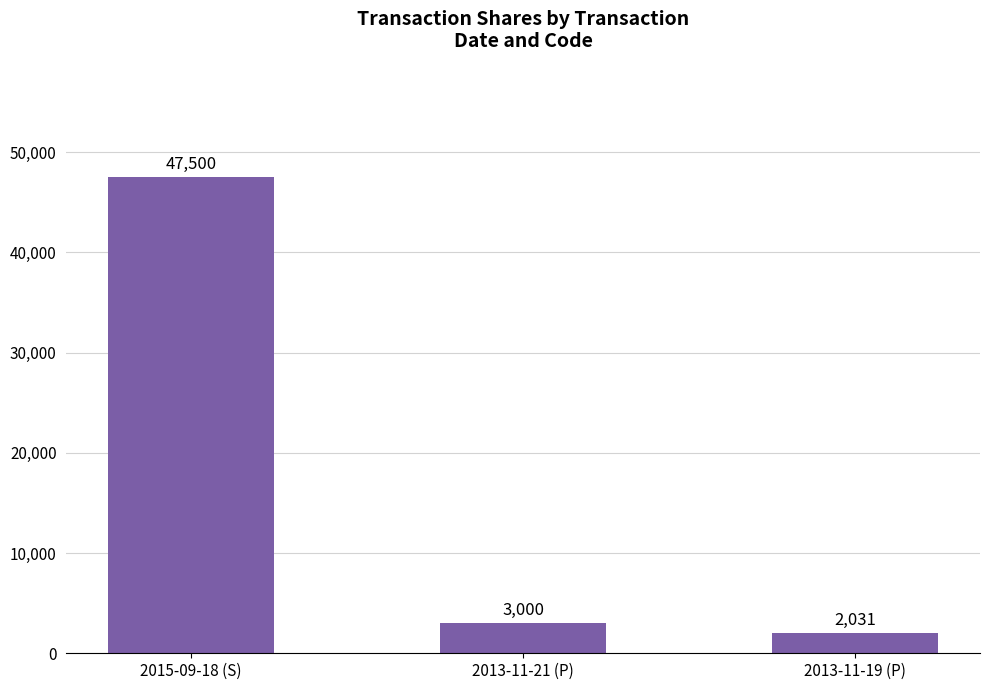

What is the ratio of the value at 2015-09-18 (S) to the value at 2013-11-21 (P)?

15.8